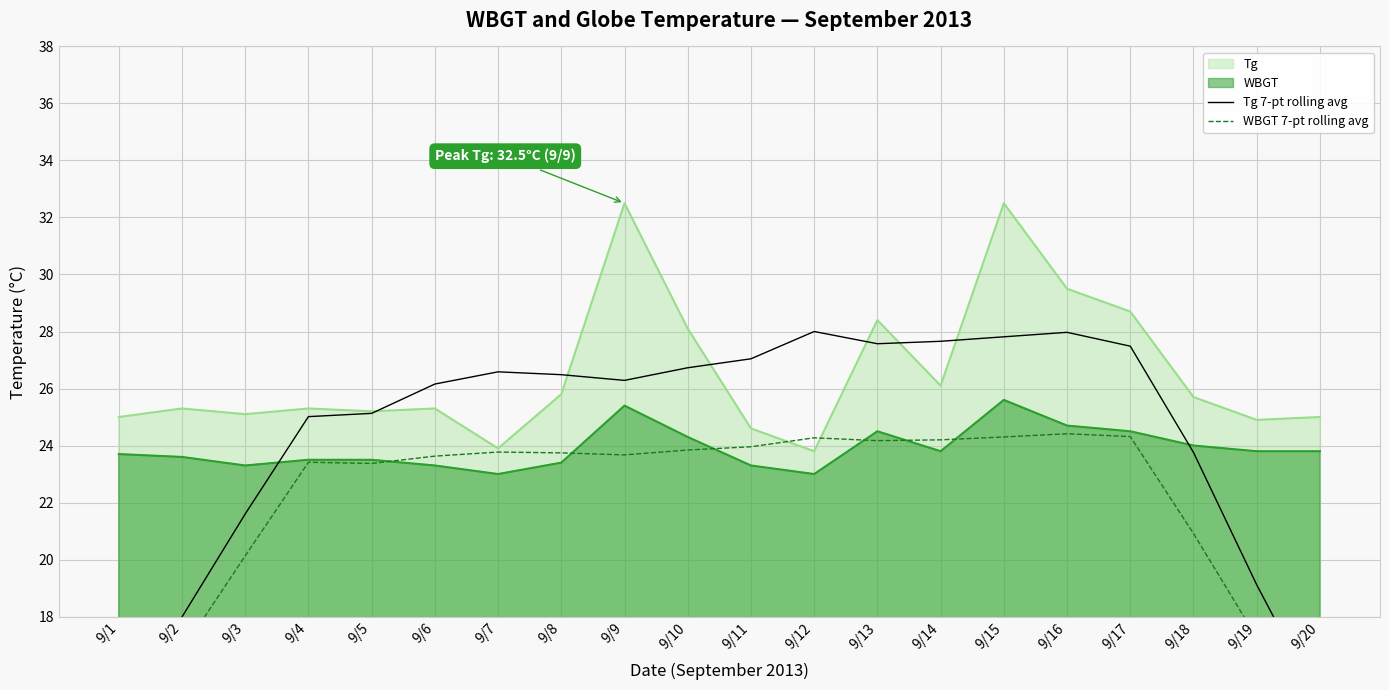

What is the minimum value shown in the chart?

13.4